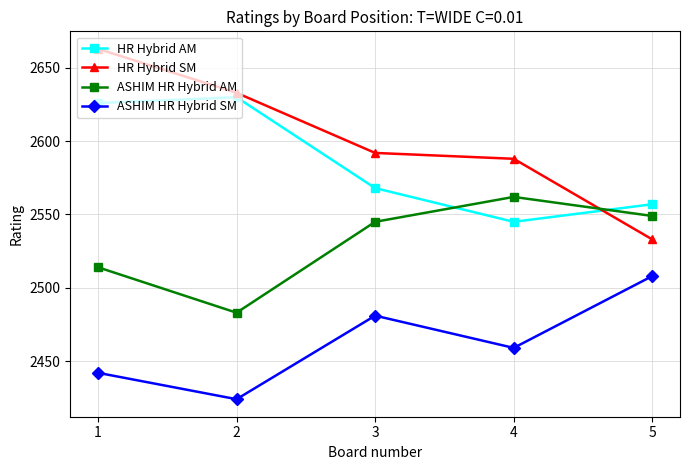

True or false: ASHIM HR Hybrid AM has more than 0 interior local peaks.

True